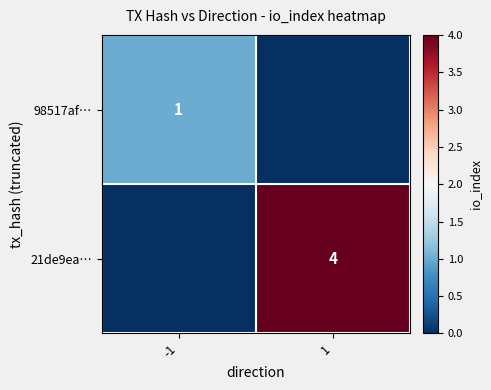

Is the value of 21de9ea… at 1 greater than the value of 98517af… at -1?

Yes